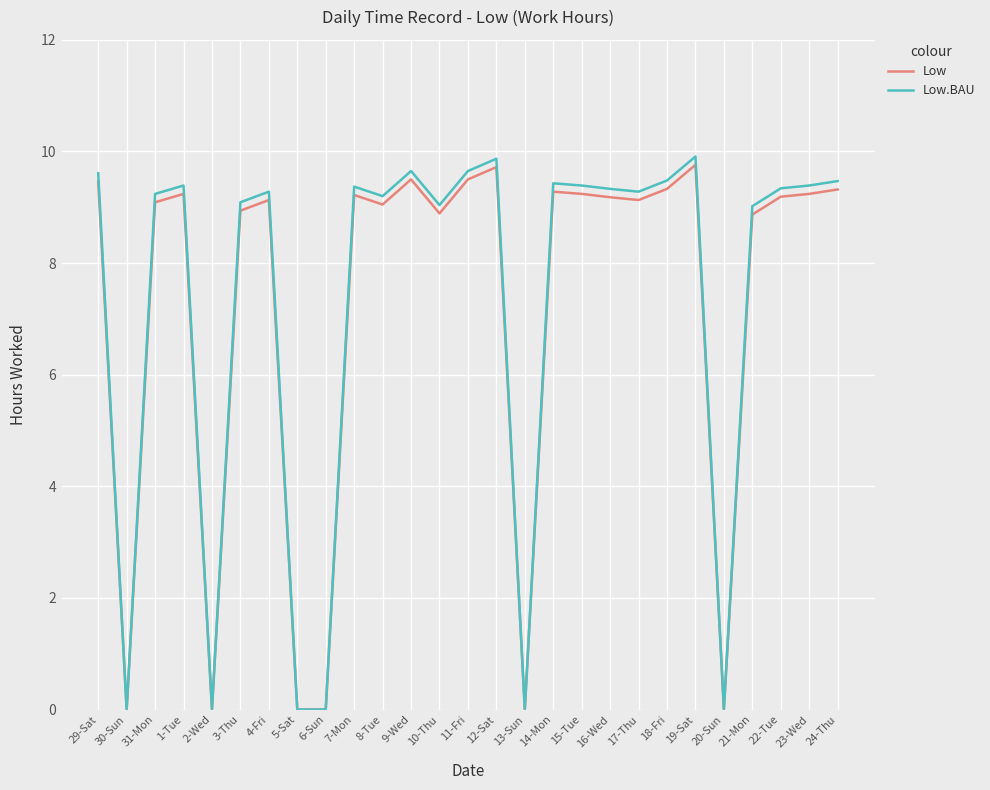

How many distinct data groups are displayed?

2